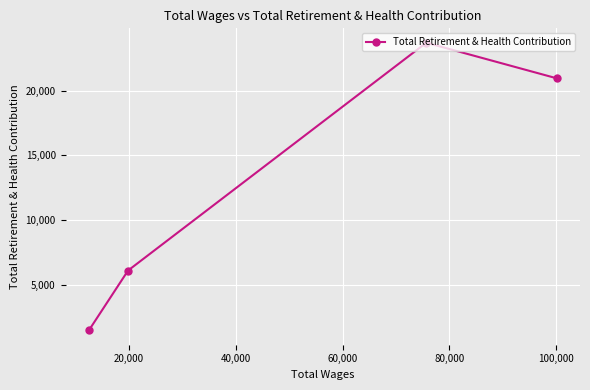

What is the difference between the maximum and minimum values?

22212